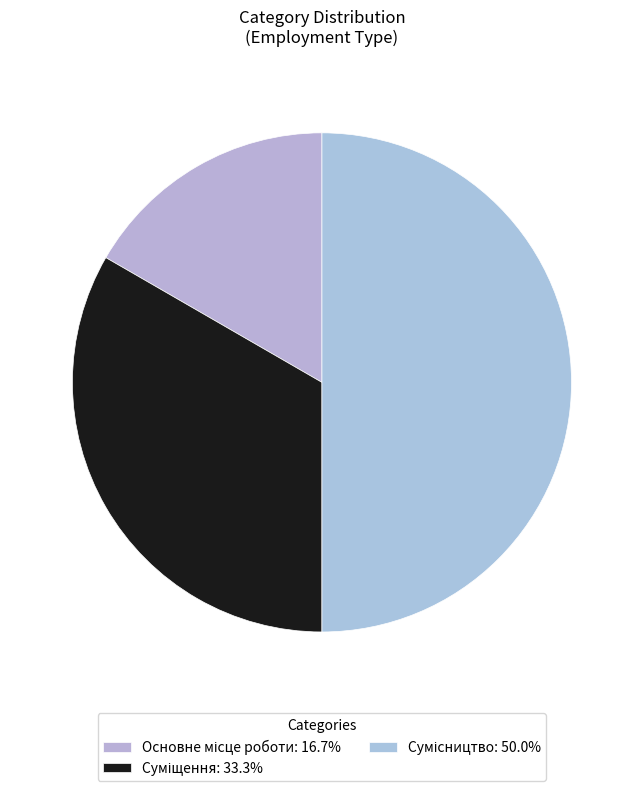

Which category has the smallest portion of the pie?

Основне місце роботи